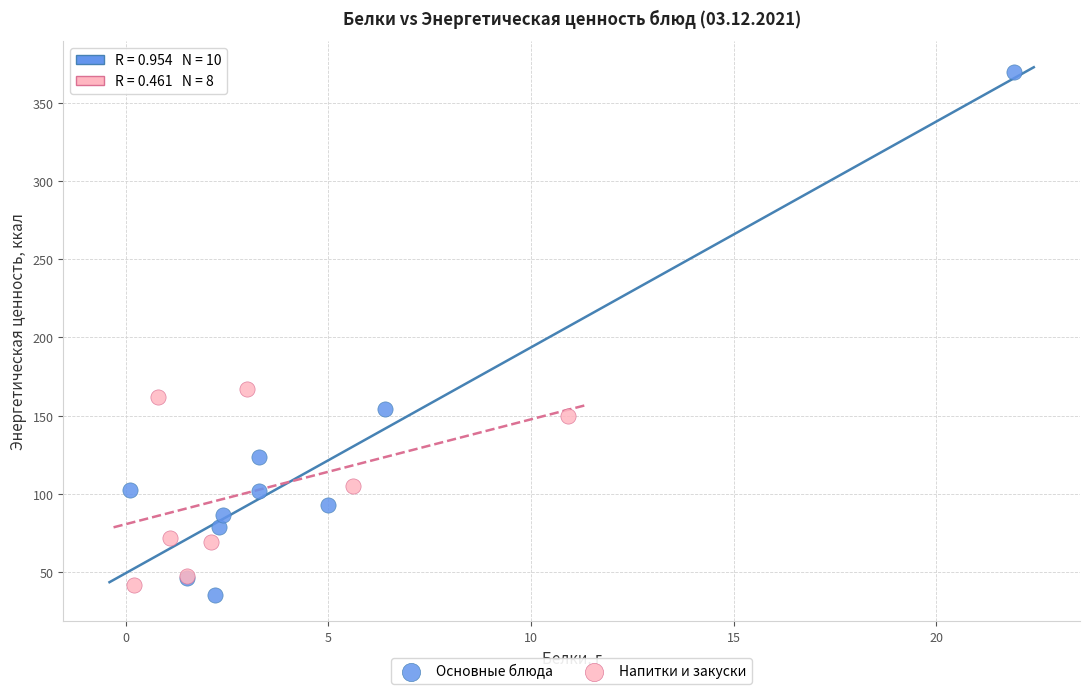

Which series has the widest spread of Y values?

Основные блюда